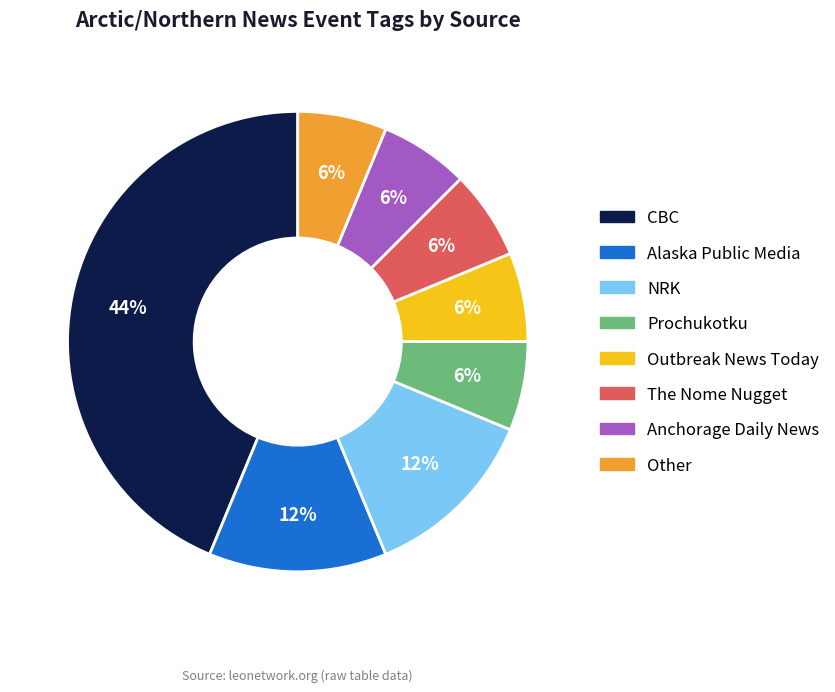

To the nearest percent, what percentage of the pie is Outbreak News Today?

6%